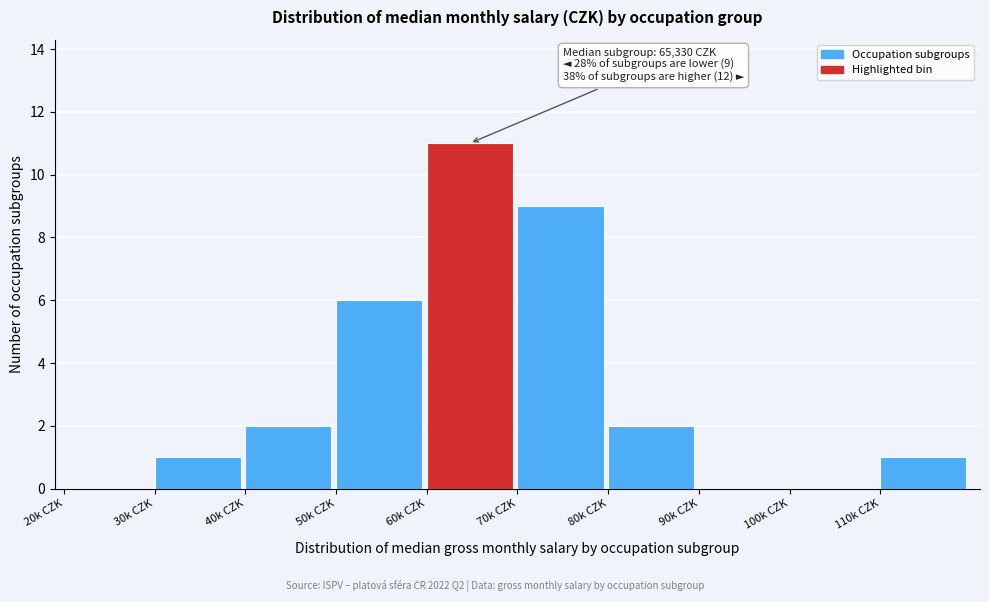

Reading left to right, list all the values displayed in this chart.

20k CZK=0	30k CZK=1	40k CZK=2	50k CZK=6	60k CZK=11	70k CZK=9	80k CZK=2	90k CZK=0	100k CZK=0	110k CZK=1